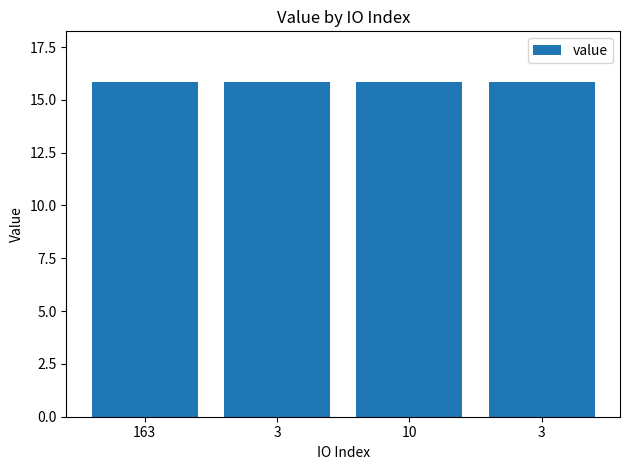

Is it true that the value at 10 is 23.4?

False